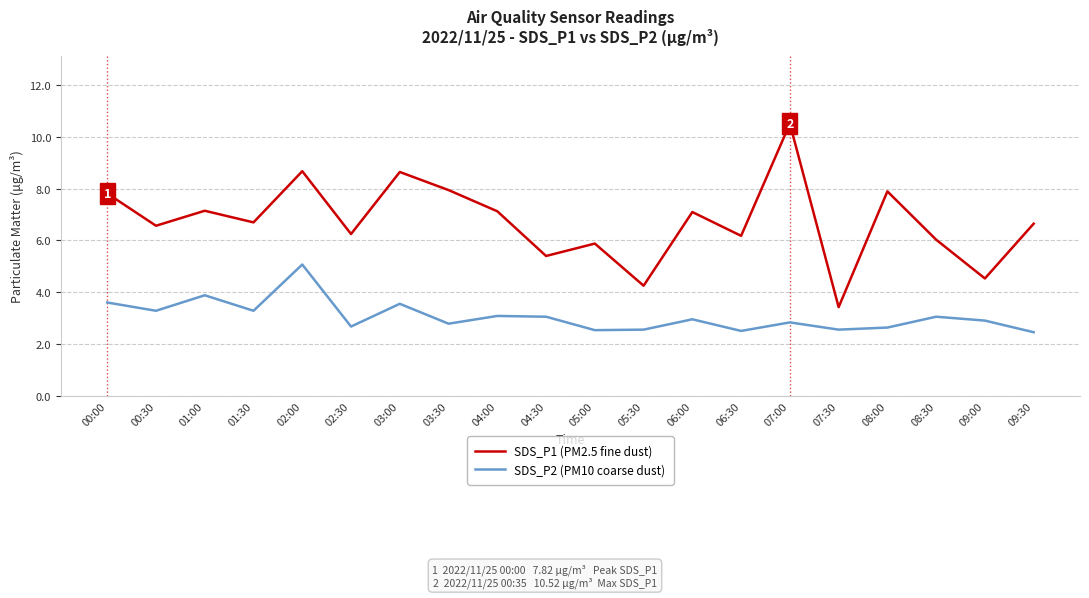

What position from the left is 01:30?

4